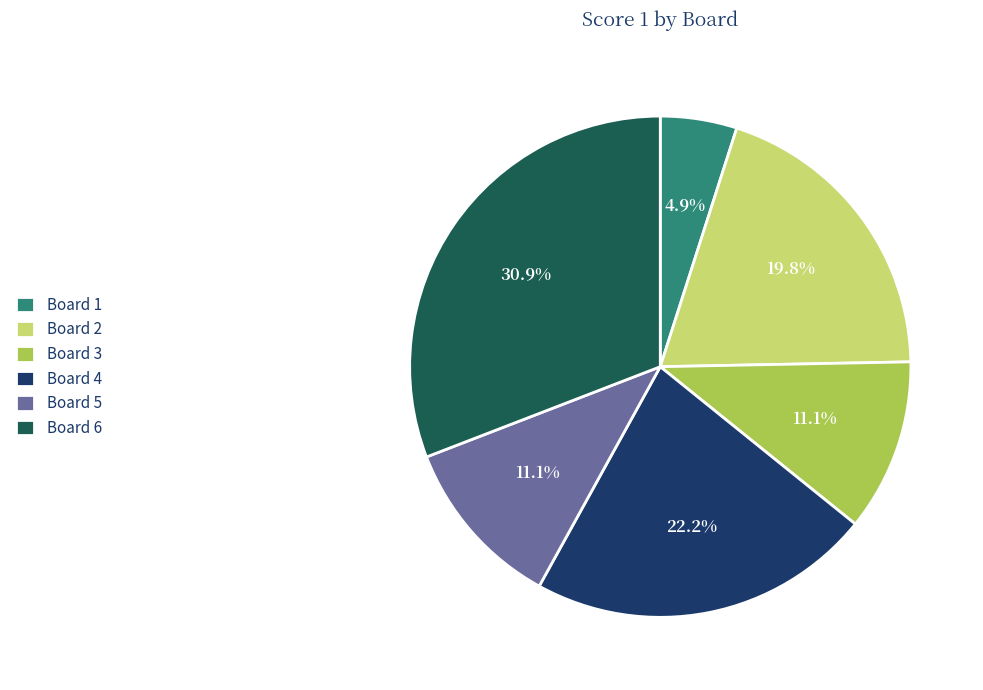

To the nearest percent, what is the average slice percentage?

17%